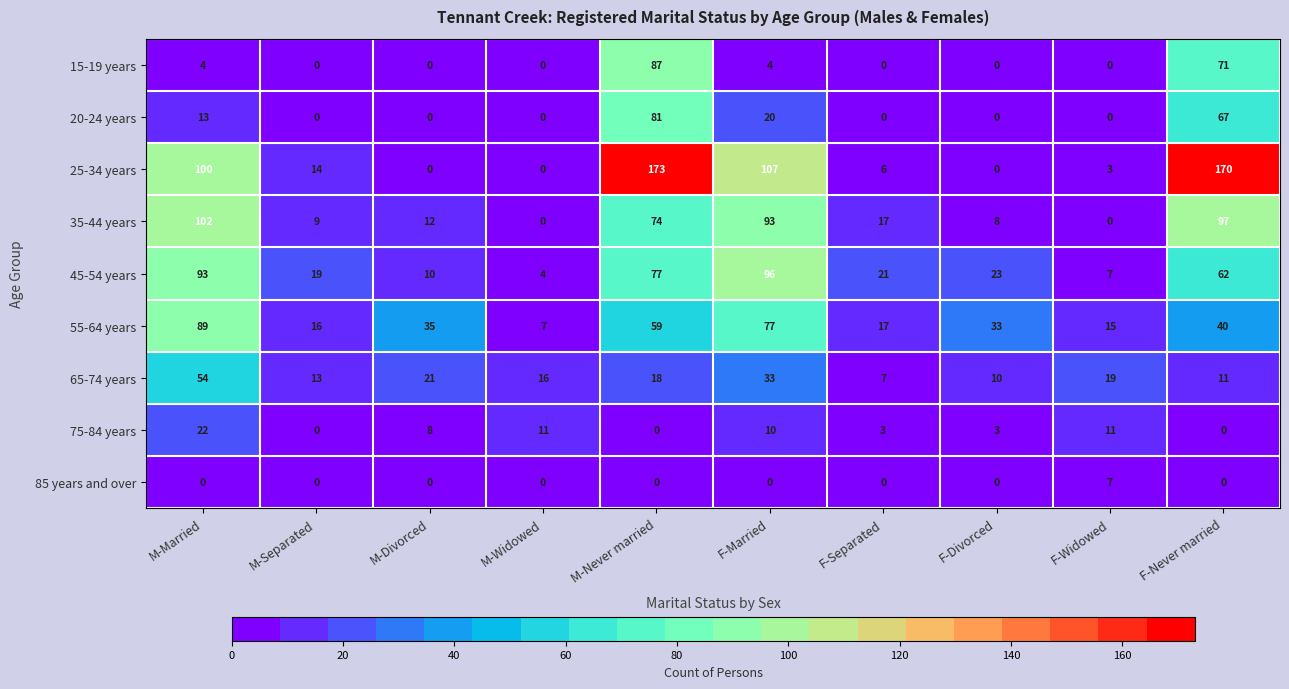

Is the value of 25-34 years at F-Widowed greater than the value of 85 years and over at M-Divorced?

Yes